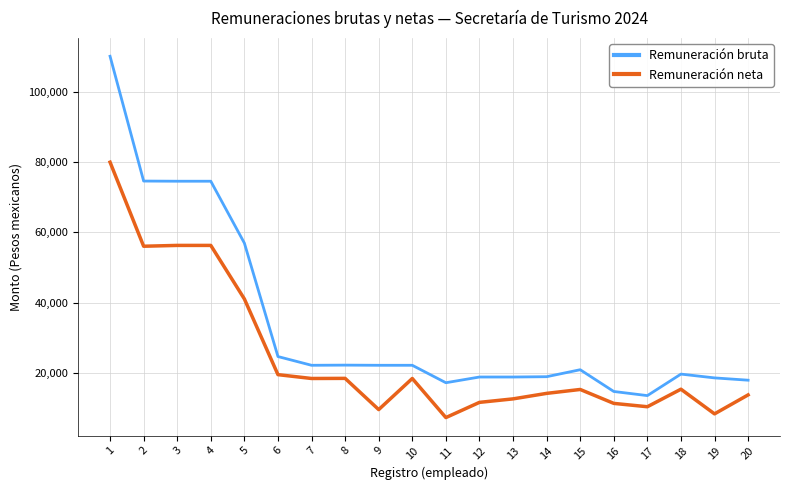

True or false: Remuneración bruta has a value of 18681.5 at 17.

False